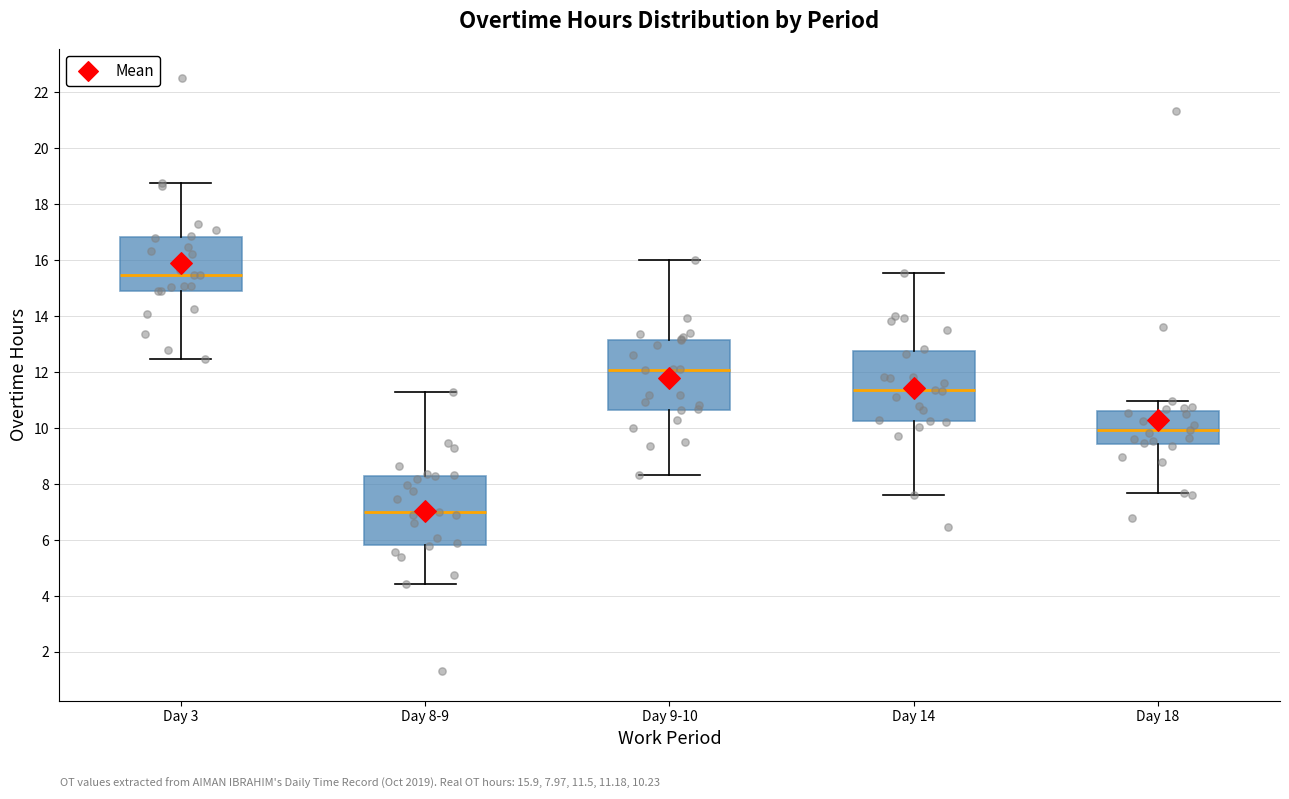

Reading left to right, transcribe this box plot: for each box, give where its median line is, the range the box spans, and where its two whiskers end, as read against the y-axis. The values are not printed on the chart, so give them approximately, as read against the axis.

Day 3: median 15.4, box 14.8 to 16.8, whiskers 12.4 to 18.8
Day 8-9: median 7.0, box 5.8 to 8.4, whiskers 4.4 to 11.4
Day 9-10: median 12.0, box 10.6 to 13.2, whiskers 8.4 to 16.0
Day 14: median 11.4, box 10.2 to 12.8, whiskers 7.6 to 15.6
Day 18: median 10.0, box 9.4 to 10.6, whiskers 7.6 to 11.0